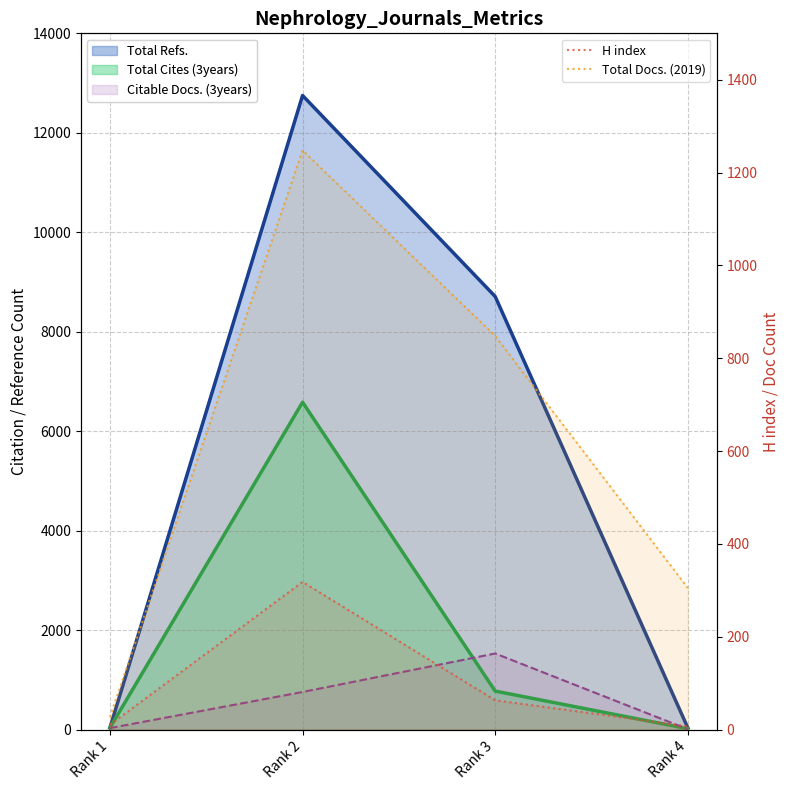

True or false: H index and Total Docs. (2019) cross at least once.

False